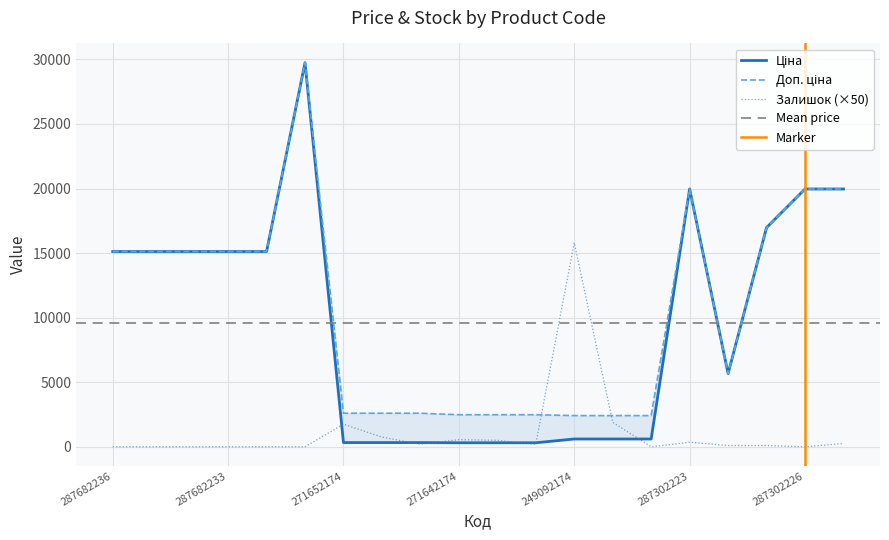

At how many categories does at least one series exceed 4312?

12